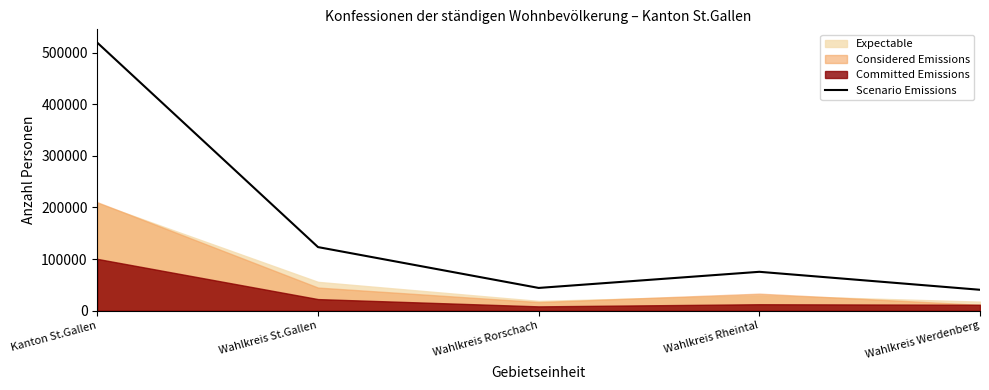

Does the chart have visible grid lines?

No